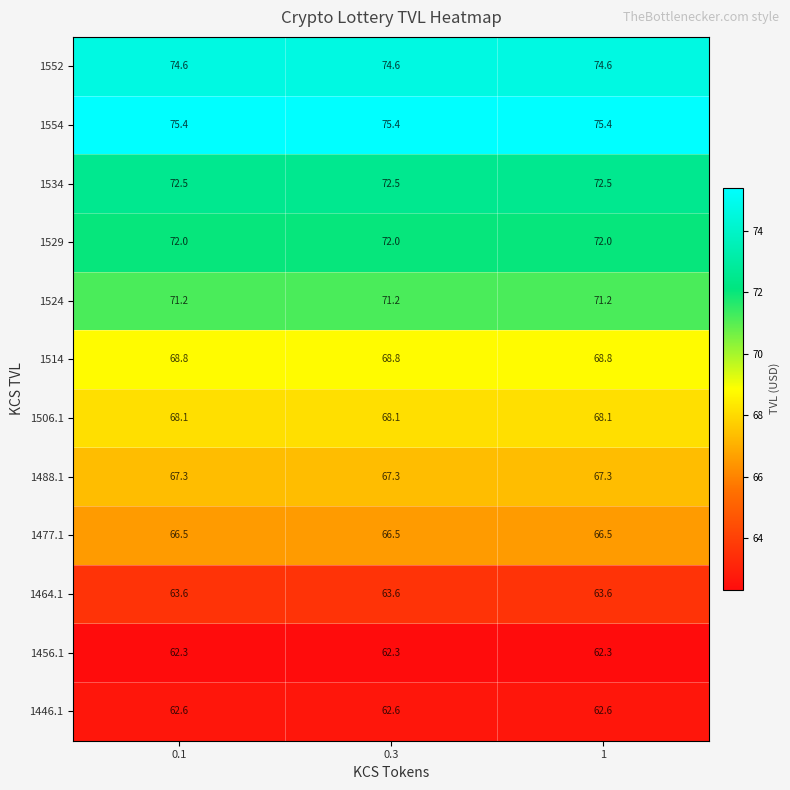

Rank the series at 0.3 from lowest to highest value.

1456.1, 1446.1, 1464.1, 1477.1, 1488.1, 1506.1, 1514, 1524, 1529, 1534, 1552, 1554